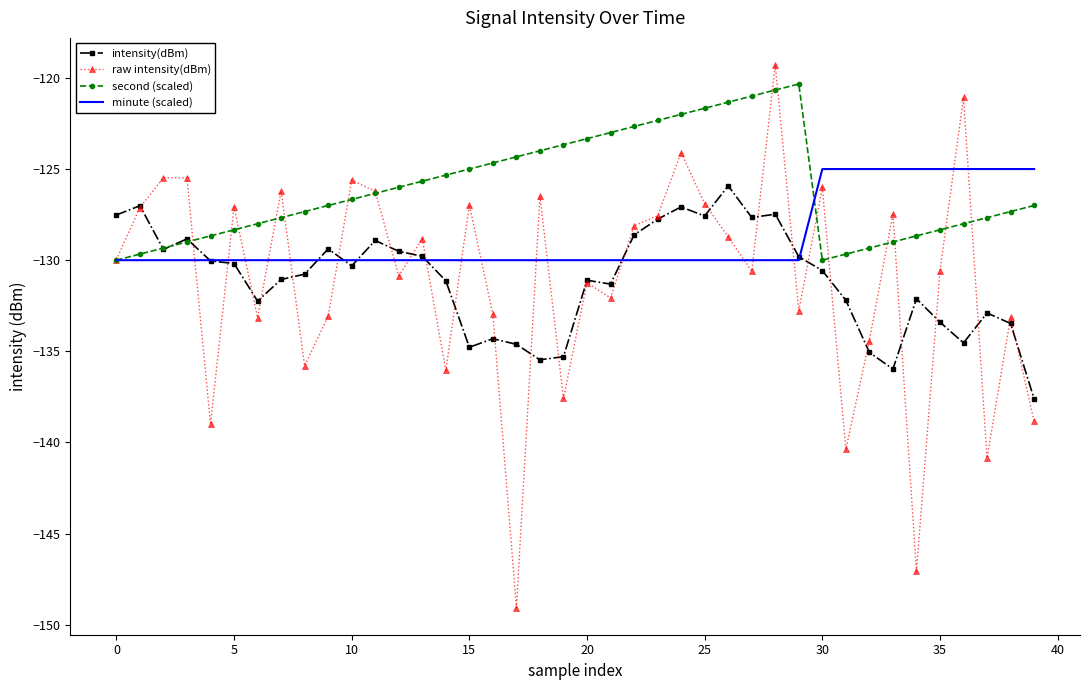

What is the lowest value of the raw intensity(dBm) series?

-149.1